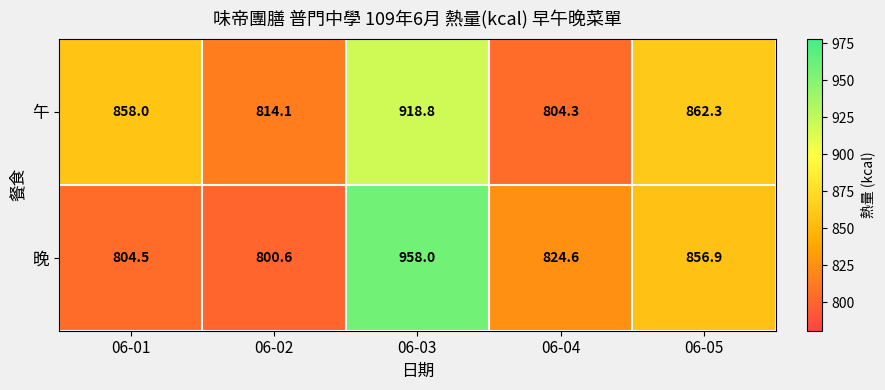

Reading left to right, transcribe all the data shown in this chart.

午: 06-01=858.0	06-02=814.1	06-03=918.8	06-04=804.3	06-05=862.3
晚: 06-01=804.5	06-02=800.6	06-03=958.0	06-04=824.6	06-05=856.9